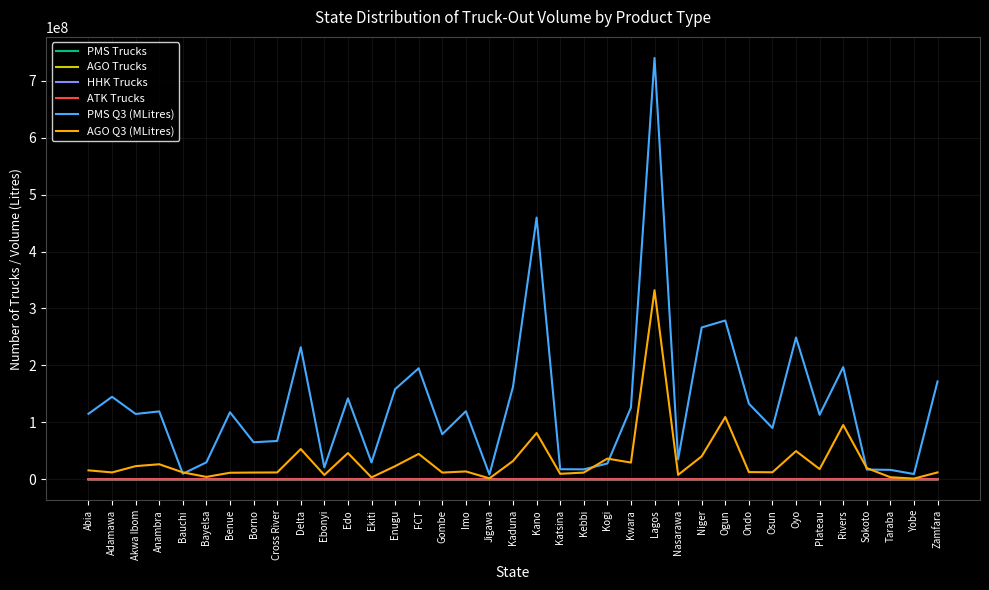

At which category does the chart reach its peak across all series?

Lagos